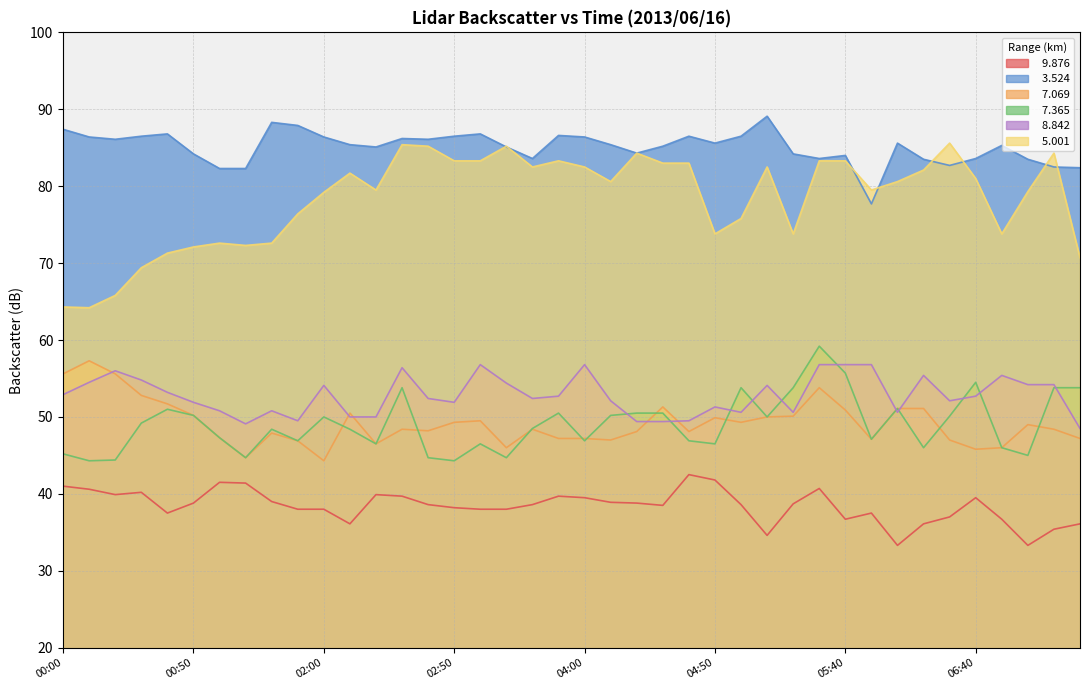

The value of   7.069 at 06:50 is 46.0. True or false?

True